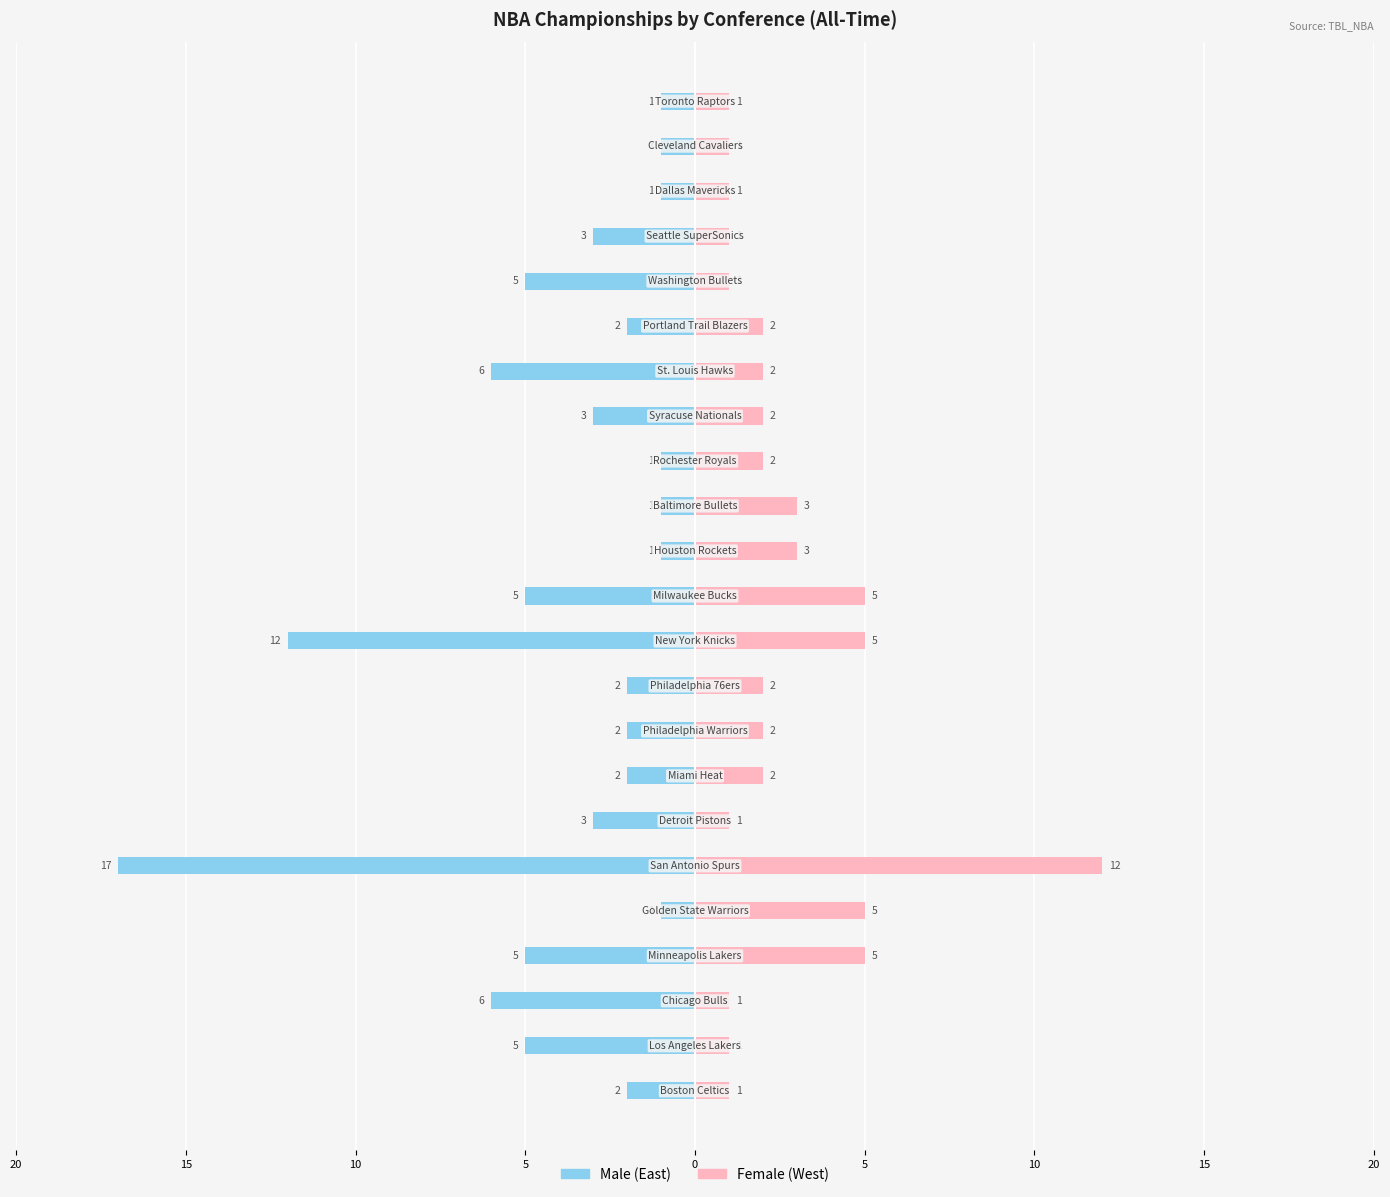

Reading left to right, extract all data points from this chart.

Male: -2	-5	-6	-5	-1	-17	-3	-2	-2	-2	-12	-5	-1	-1	-1	-3	-6	-2	-5	-3	-1	-1	-1
Female: 1	1	1	5	5	12	1	2	2	2	5	5	3	3	2	2	2	2	1	1	1	1	1